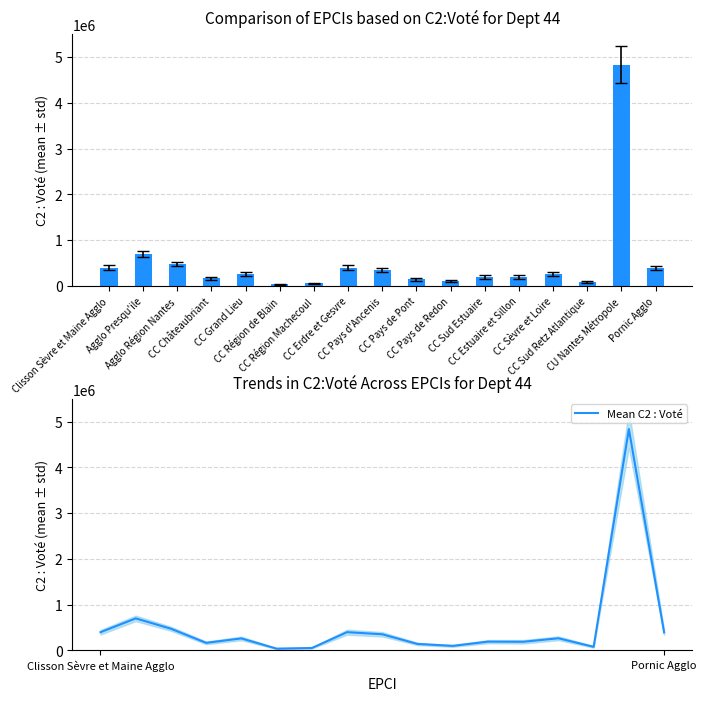

Rank the series at CC Sèvre et Loire from highest to lowest value.

C2 : Voté, Mean C2 : Voté